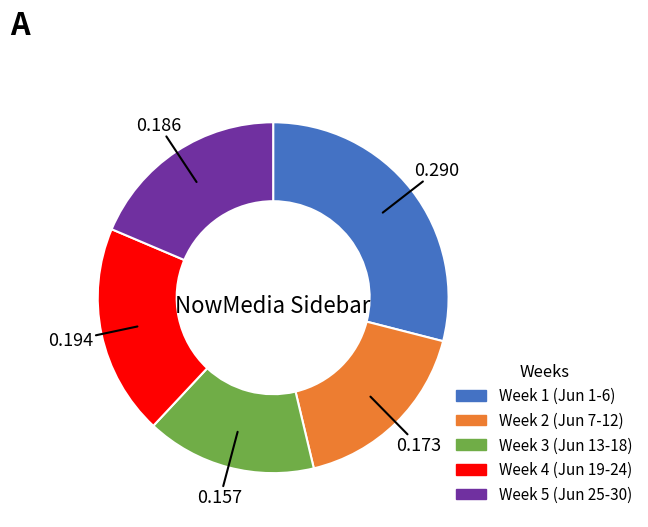

Is there any slice that represents more than half of the pie?

No